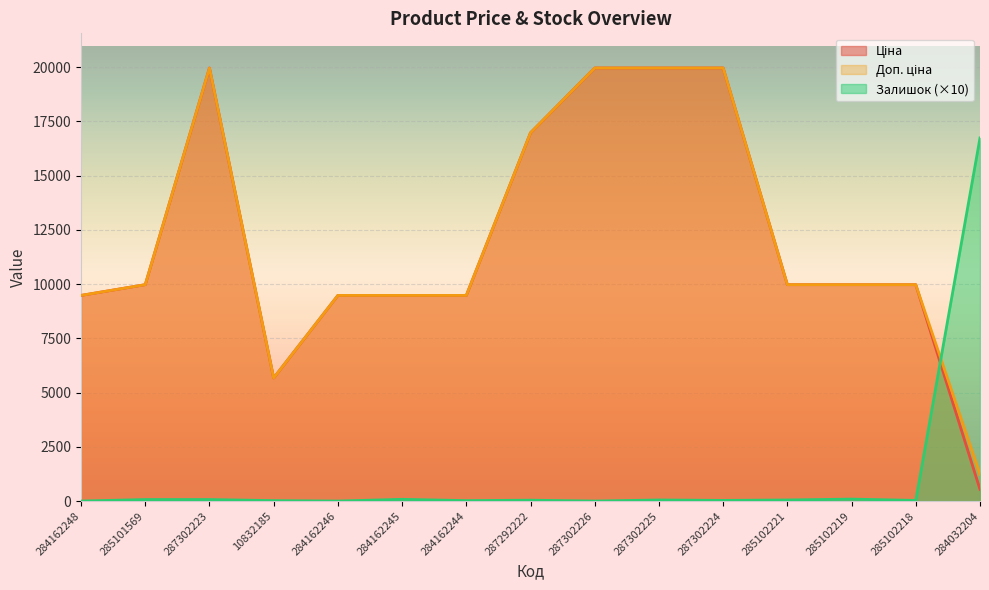

What position from the right is 285102221?

4